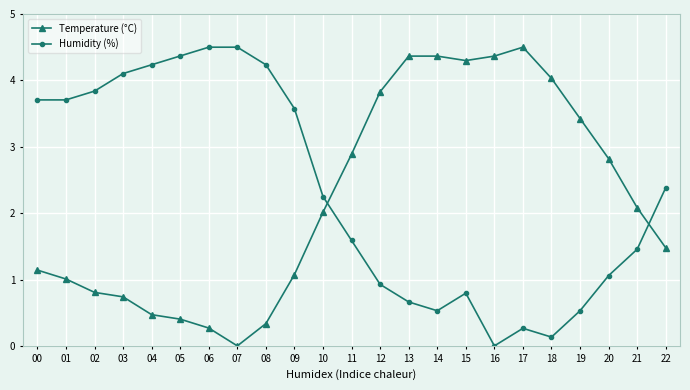

The Humidity (%) series shows 4.4 at 05. True or false?

True